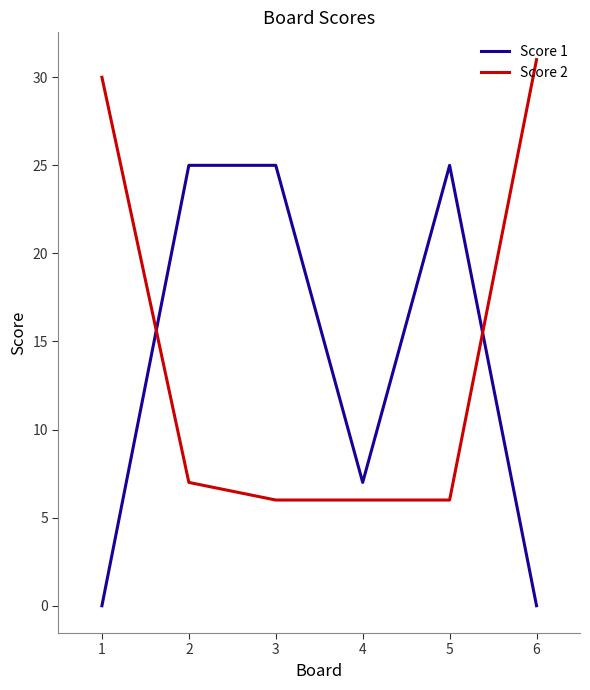

What is the average value of the Score 2 series?

14